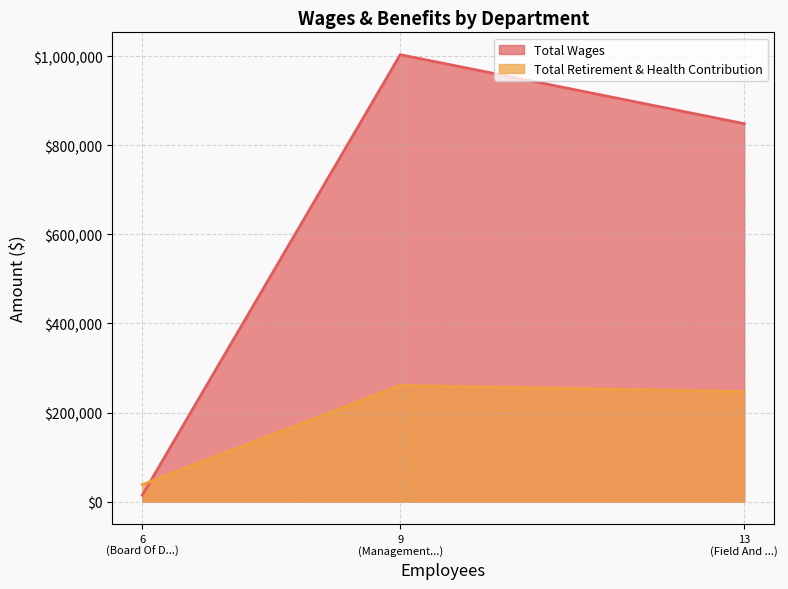

The Total Wages series shows 1462149 at Field And Office. True or false?

False